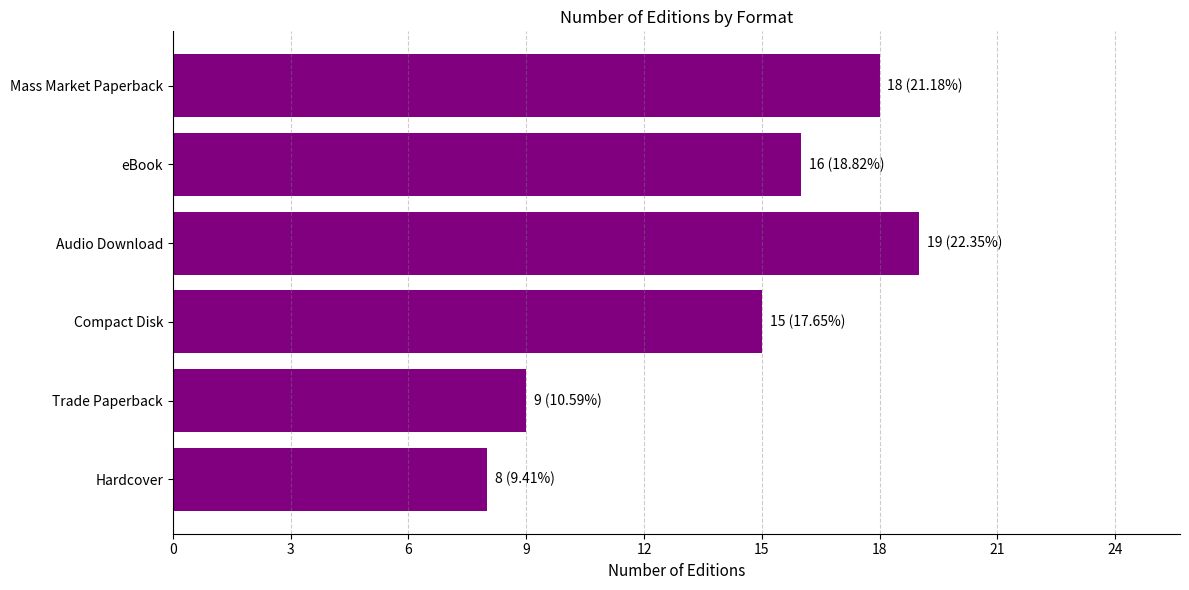

Approximately how many times larger is the value at eBook compared to Mass Market Paperback?

0.9